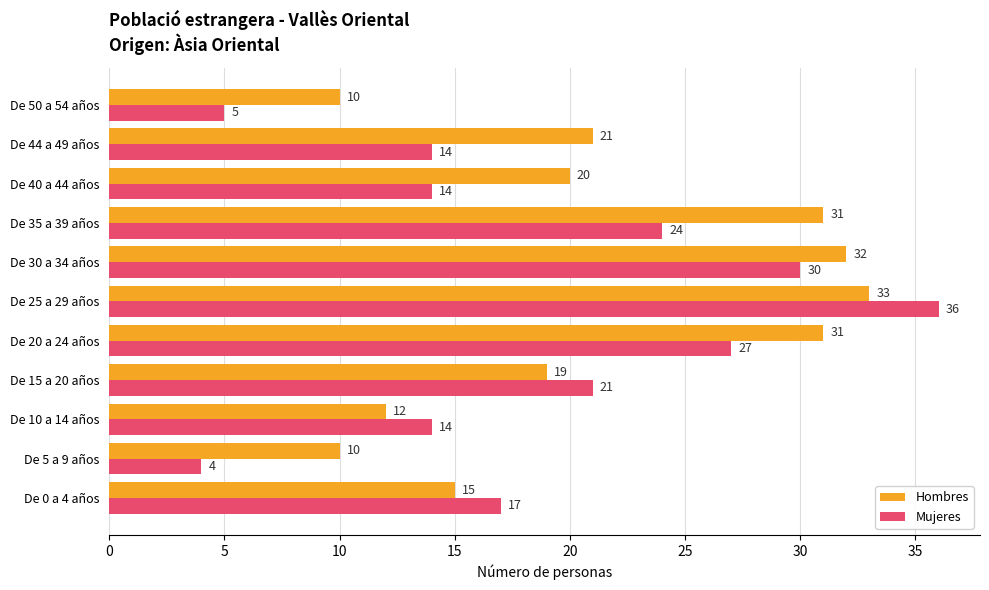

Which series has the largest range (max minus min)?

Mujeres